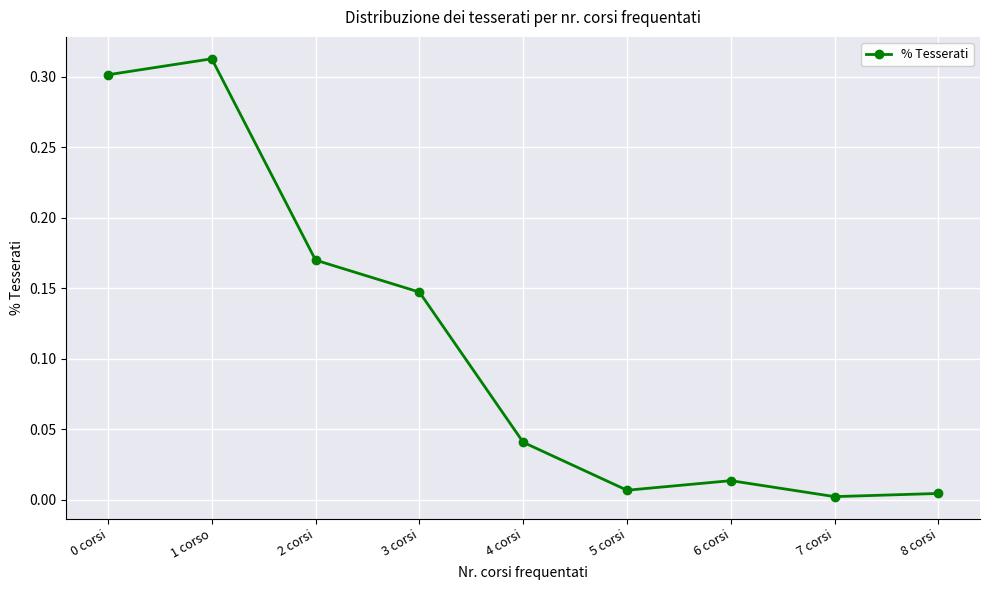

What is the sum of the values at 2 corsi and 1 corso?

0.5